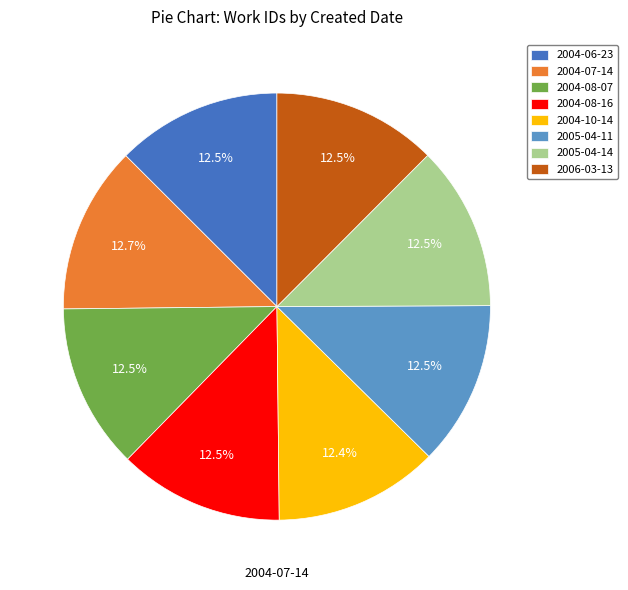

Combined, do 2005-04-11 and 2005-04-14 account for over 50%?

No